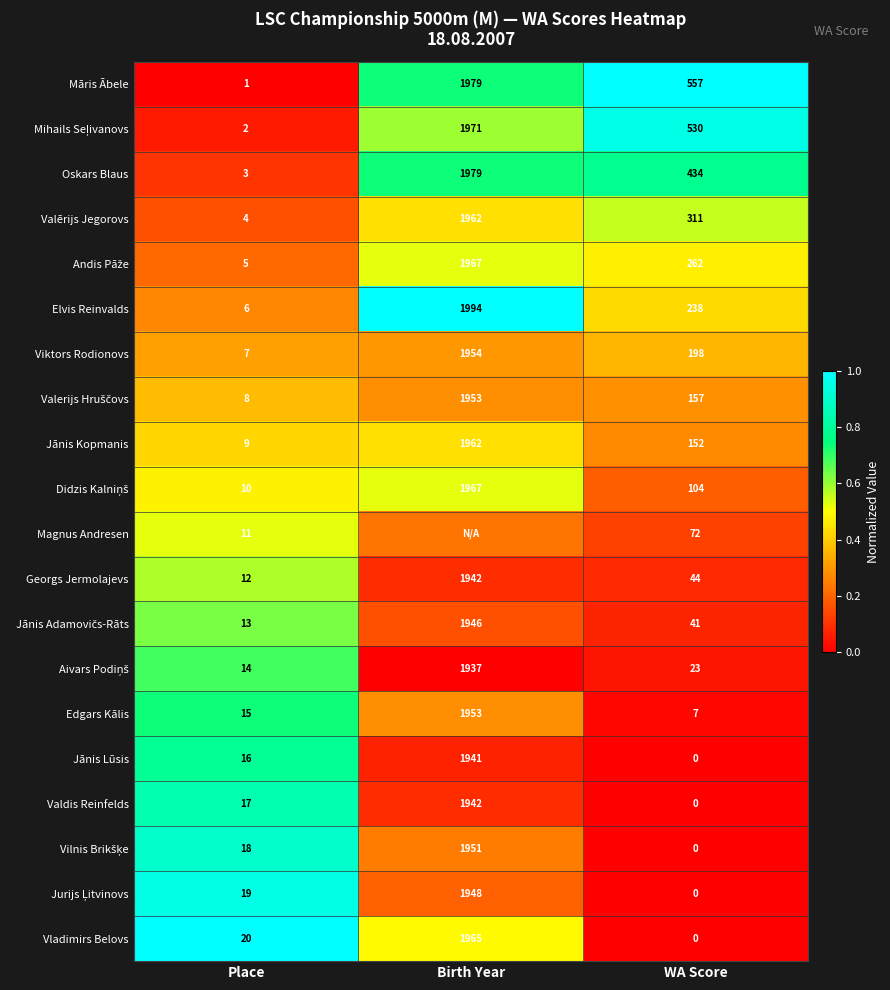

At which label does Valdis Reinfelds reach its minimum?

WA Score